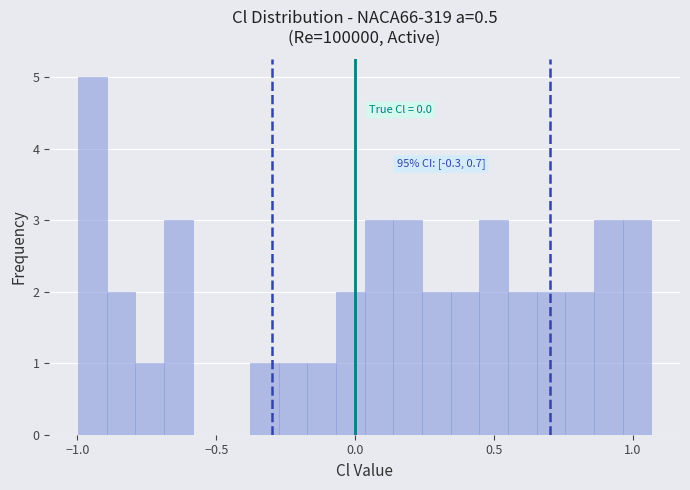

Around what value on the x-axis is the tallest bar? Give the approximate position of its centre, as read against the axis.

-0.95